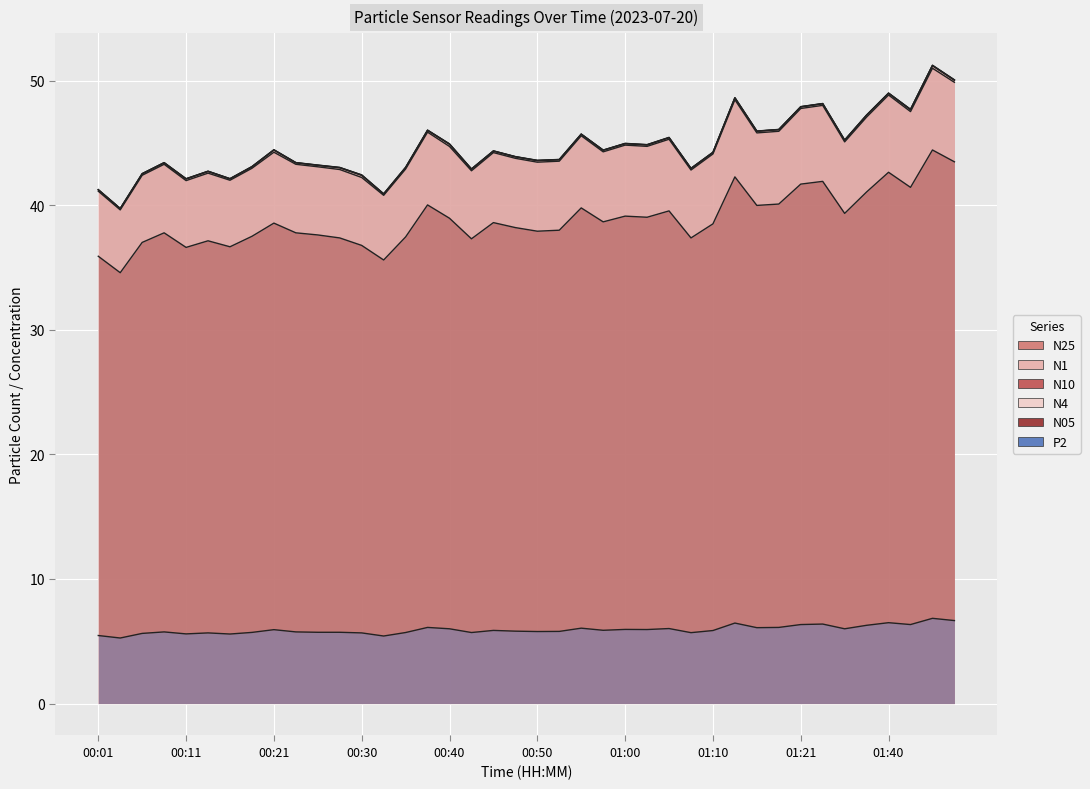

What position from the left is 00:40?

17